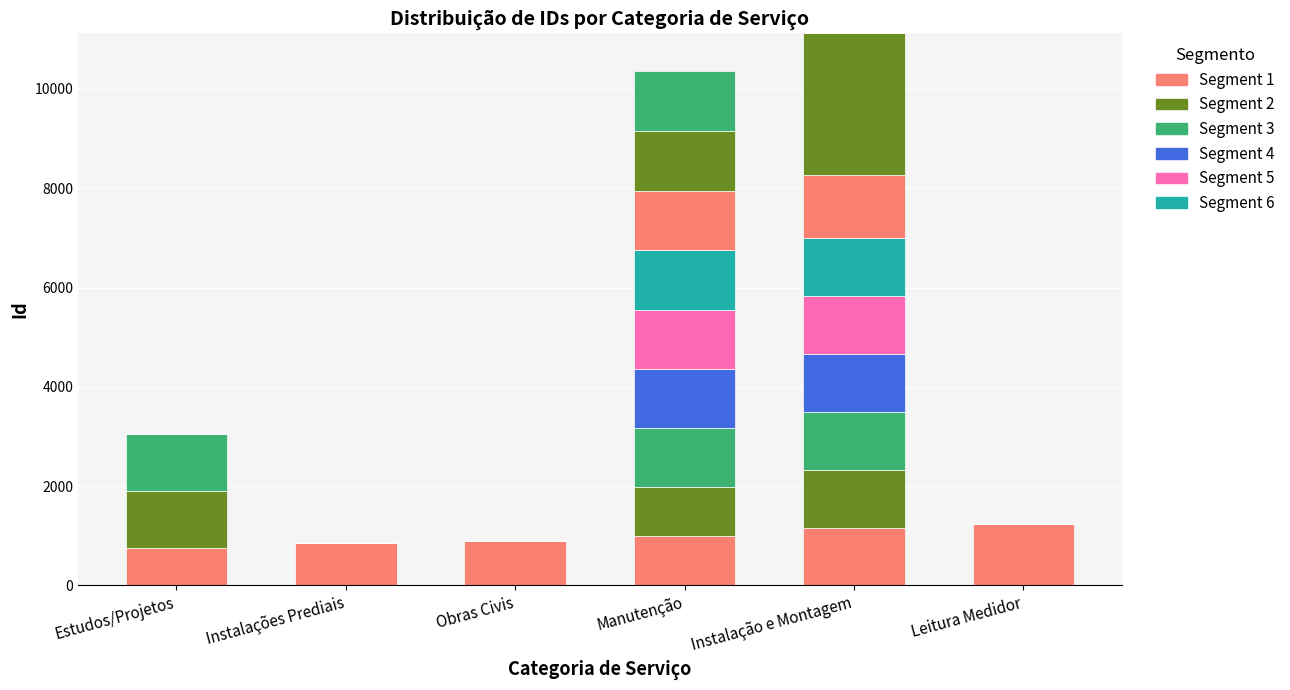

The Segment 1 series shows 1323 at Manutenção. True or false?

False